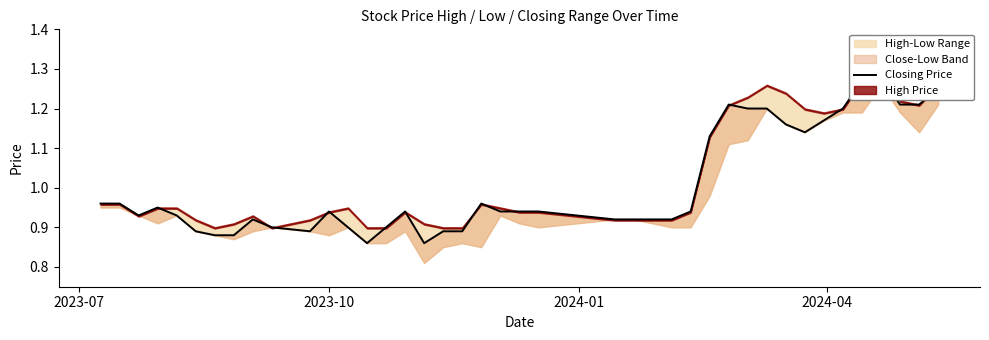

What is the value of the 34th point from the left?

1.2